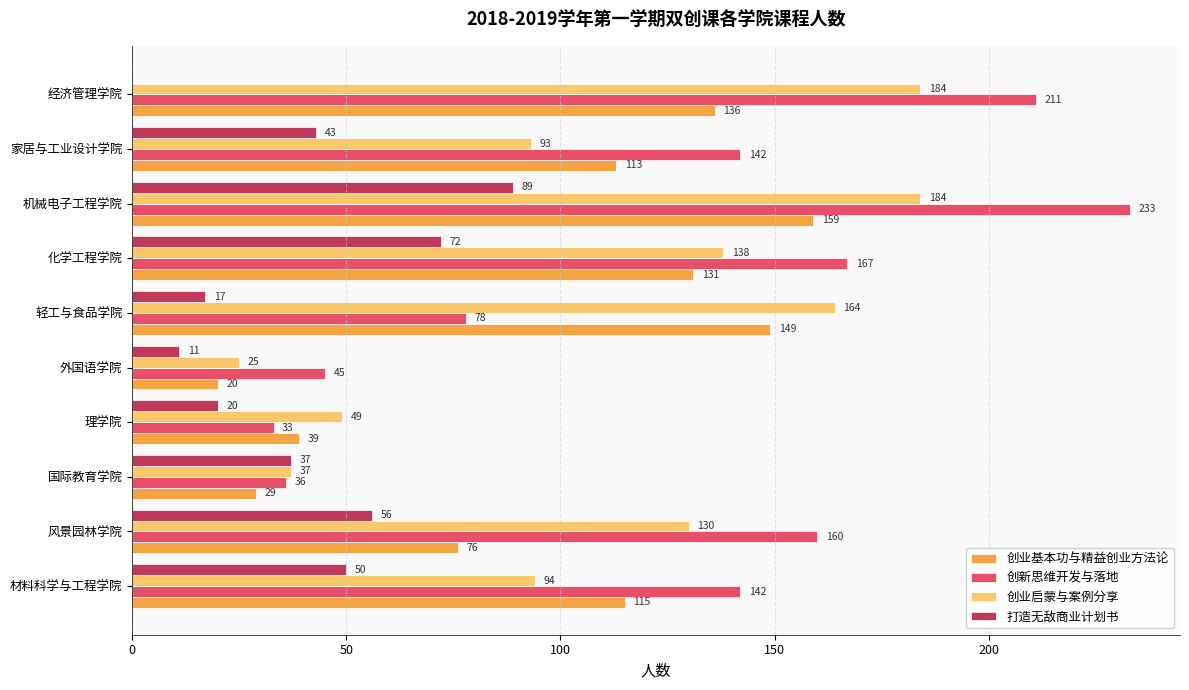

What are all the series names shown in the legend?

创业基本功与精益创业方法论, 创新思维开发与落地, 创业启蒙与案例分享, 打造无敌商业计划书